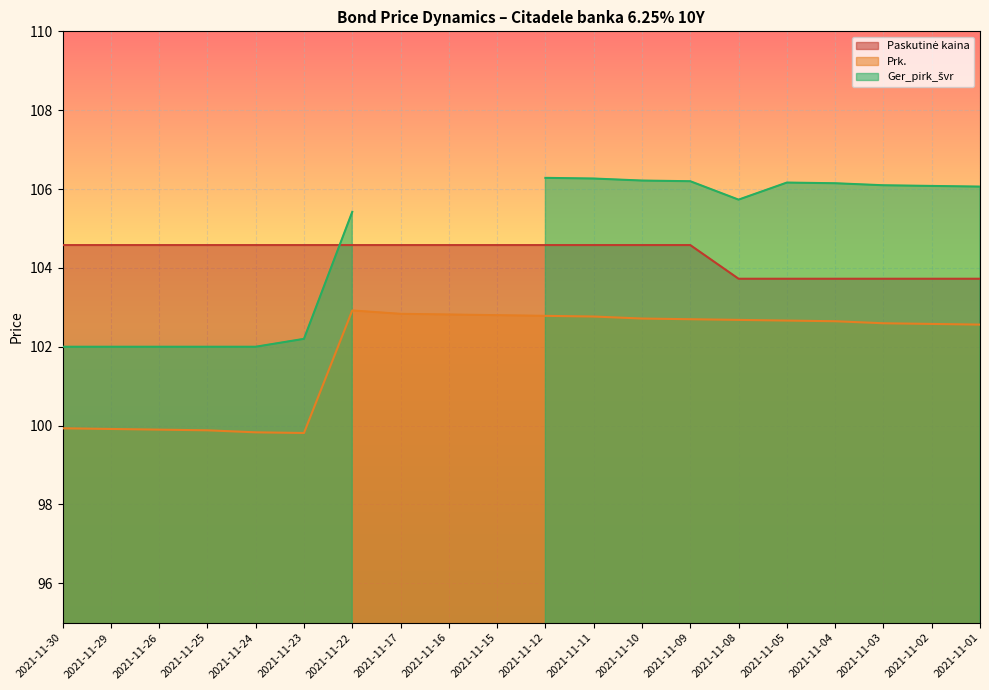

Where is Paskutinė kaina nearest to the value 104?

2021-11-08